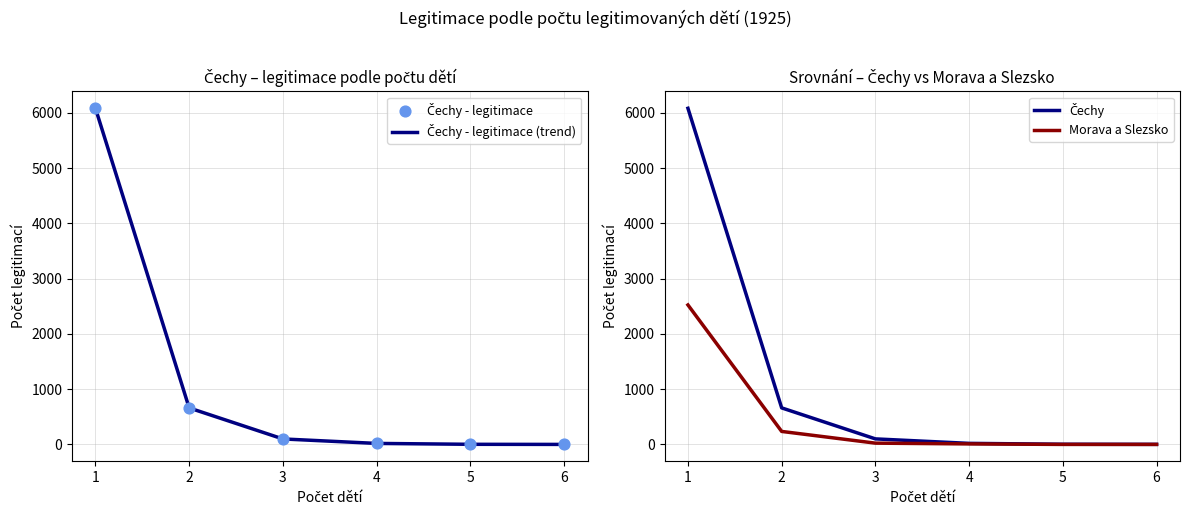

Which series reaches the minimum Y coordinate?

Morava a Slezsko